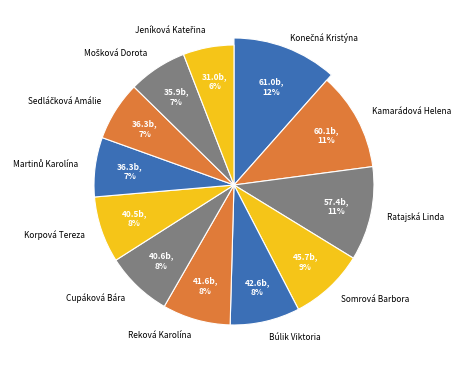

To the nearest percent, what is the average slice percentage?

8%